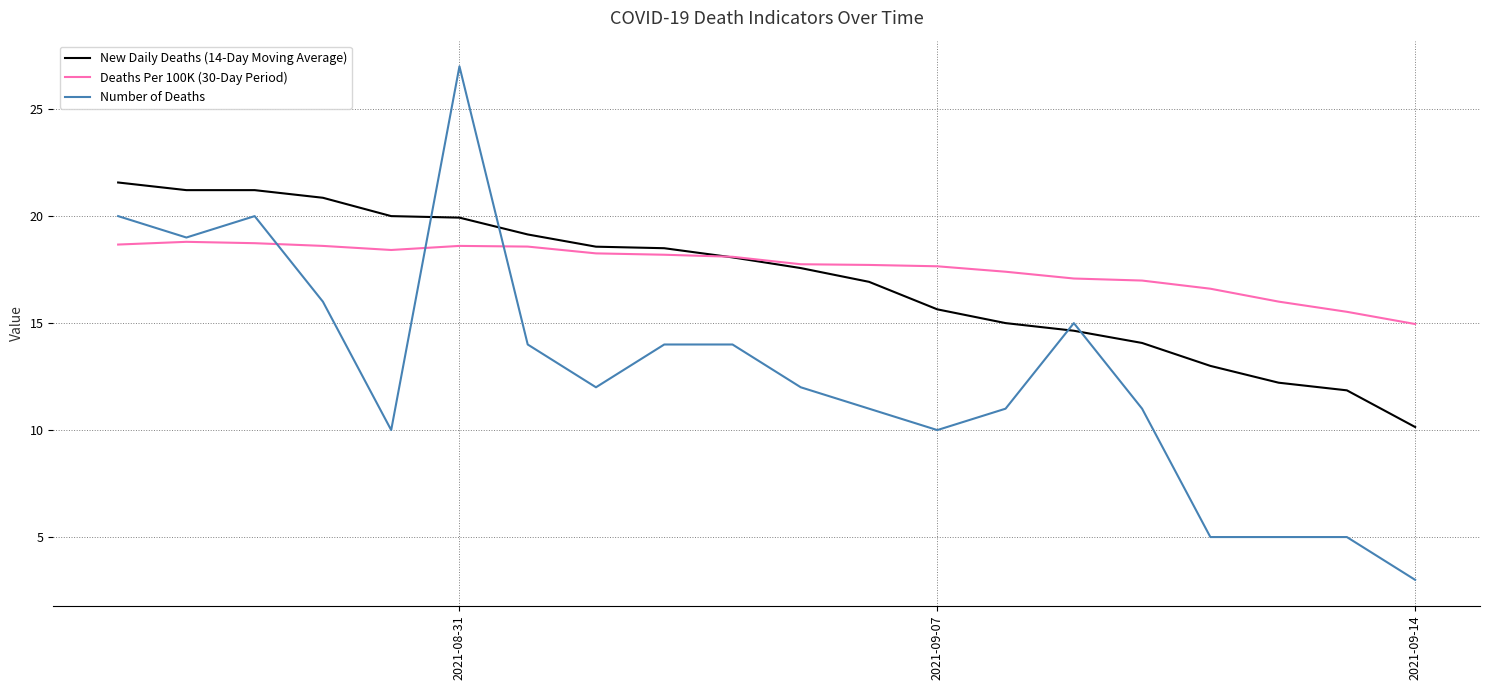

How many series are shown in this chart?

3